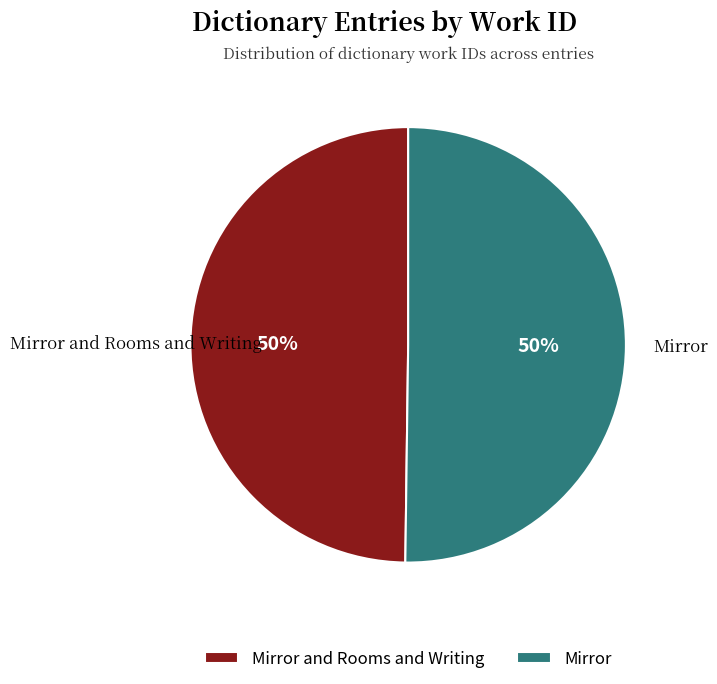

Combined, do Mirror and Mirror and Rooms and Writing account for over 50%?

Yes